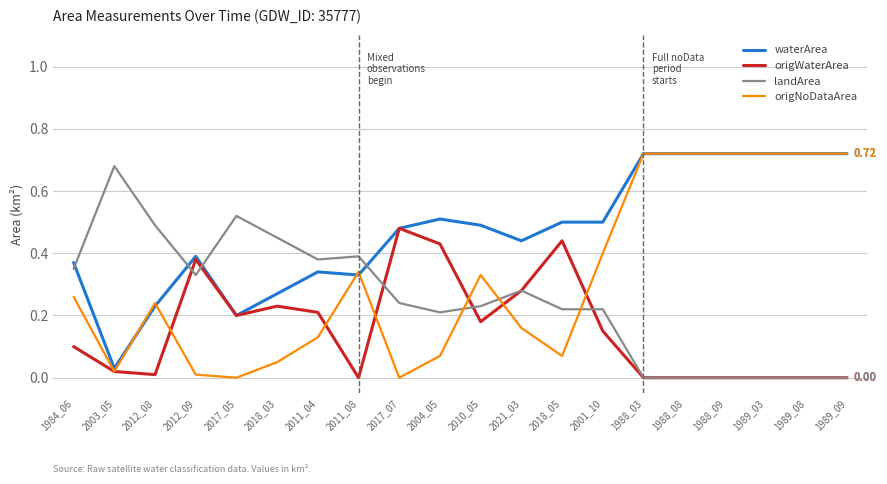

What is the total value across all series at 1988_09?

1.4